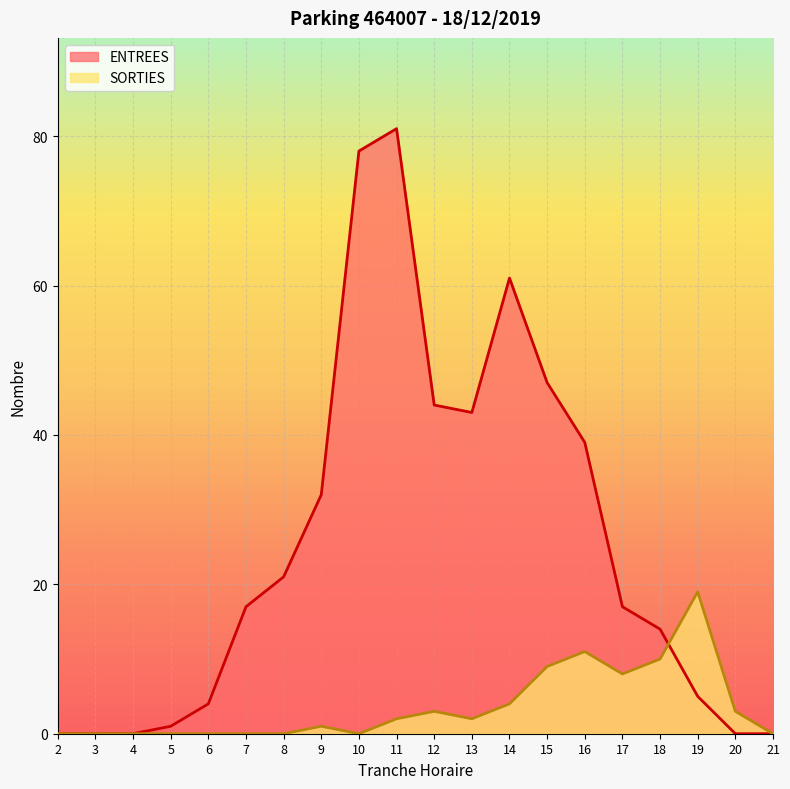

At which label does SORTIES first exceed 2?

12